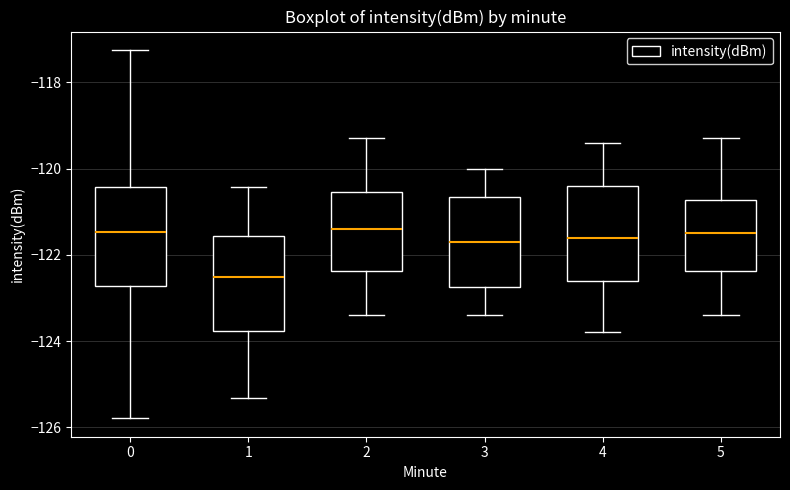

Reading left to right, transcribe this box plot: for each box, give where its median line is, the range the box spans, and where its two whiskers end, as read against the y-axis. The values are not printed on the chart, so give them approximately, as read against the axis.

0: median -121.4, box -122.8 to -120.4, whiskers -125.8 to -117.2
1: median -122.6, box -123.8 to -121.6, whiskers -125.4 to -120.4
2: median -121.4, box -122.4 to -120.6, whiskers -123.4 to -119.2
3: median -121.6, box -122.8 to -120.6, whiskers -123.4 to -120.0
4: median -121.6, box -122.6 to -120.4, whiskers -123.8 to -119.4
5: median -121.4, box -122.4 to -120.8, whiskers -123.4 to -119.2